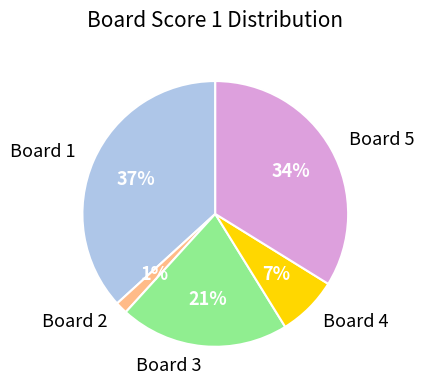

What is the smallest slice in the pie chart?

Board 2